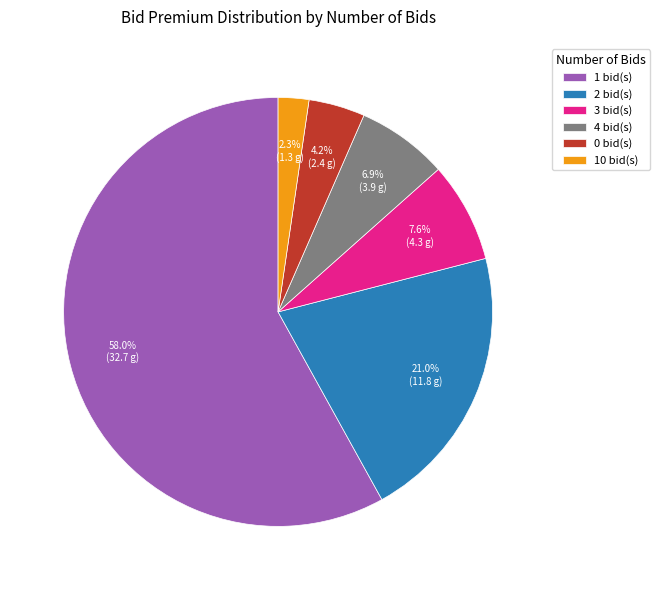

Which slice is the smallest?

10 bid(s)